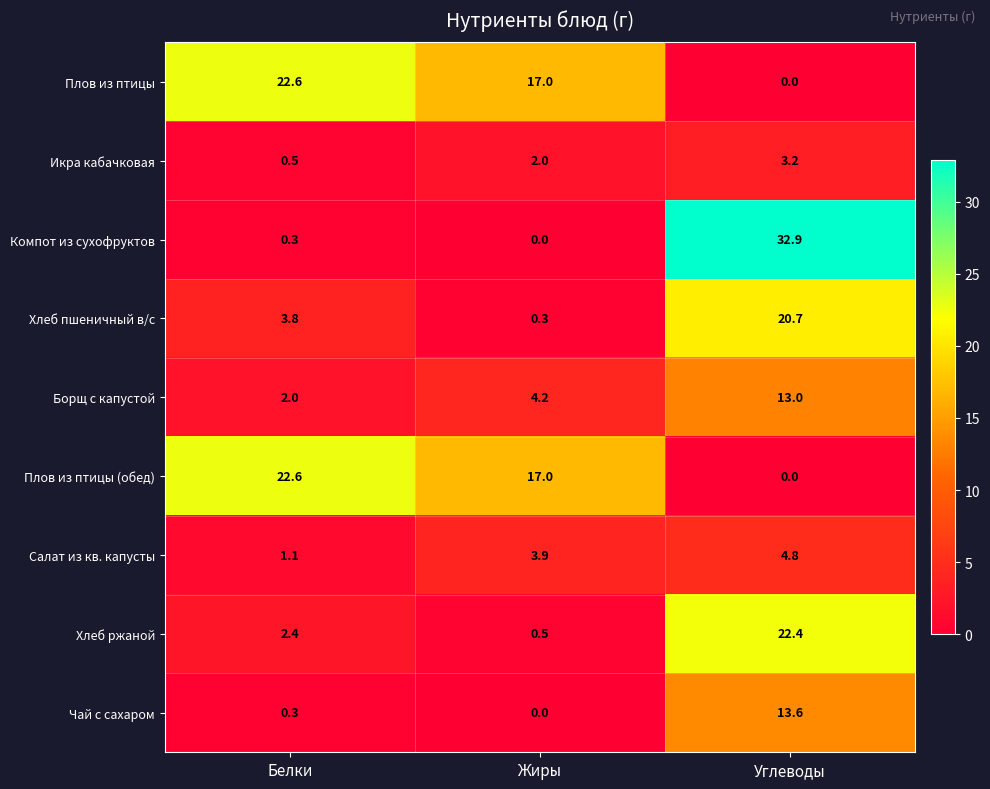

What is the average value of the Хлеб ржаной series?

8.4